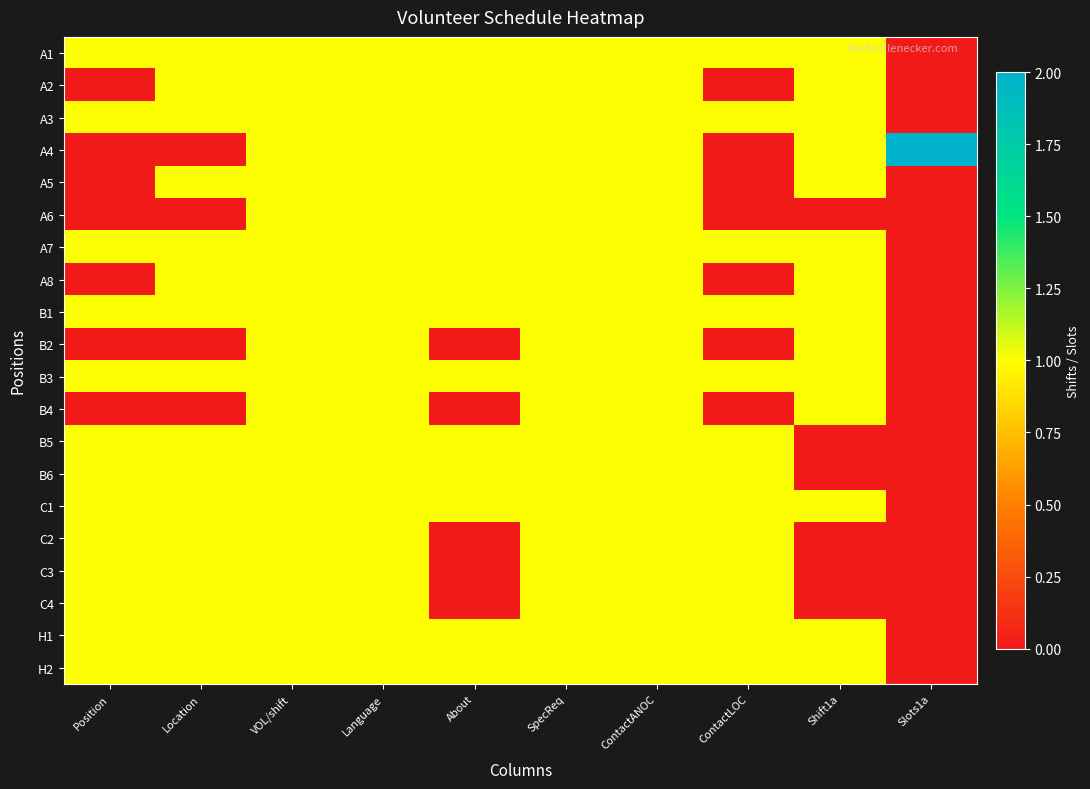

Reading left to right, list all the values displayed in this chart.

A1: Position=1	Location=1	VOL/shift=1	Language=1	About=1	SpecReq=1	ContactANOC=1	ContactLOC=1	Shift1a=1	Slots1a=0
A2: Position=0	Location=1	VOL/shift=1	Language=1	About=1	SpecReq=1	ContactANOC=1	ContactLOC=0	Shift1a=1	Slots1a=0
A3: Position=1	Location=1	VOL/shift=1	Language=1	About=1	SpecReq=1	ContactANOC=1	ContactLOC=1	Shift1a=1	Slots1a=0
A4: Position=0	Location=0	VOL/shift=1	Language=1	About=1	SpecReq=1	ContactANOC=1	ContactLOC=0	Shift1a=1	Slots1a=2
A5: Position=0	Location=1	VOL/shift=1	Language=1	About=1	SpecReq=1	ContactANOC=1	ContactLOC=0	Shift1a=1	Slots1a=0
A6: Position=0	Location=0	VOL/shift=1	Language=1	About=1	SpecReq=1	ContactANOC=1	ContactLOC=0	Shift1a=0	Slots1a=0
A7: Position=1	Location=1	VOL/shift=1	Language=1	About=1	SpecReq=1	ContactANOC=1	ContactLOC=1	Shift1a=1	Slots1a=0
A8: Position=0	Location=1	VOL/shift=1	Language=1	About=1	SpecReq=1	ContactANOC=1	ContactLOC=0	Shift1a=1	Slots1a=0
B1: Position=1	Location=1	VOL/shift=1	Language=1	About=1	SpecReq=1	ContactANOC=1	ContactLOC=1	Shift1a=1	Slots1a=0
B2: Position=0	Location=0	VOL/shift=1	Language=1	About=0	SpecReq=1	ContactANOC=1	ContactLOC=0	Shift1a=1	Slots1a=0
B3: Position=1	Location=1	VOL/shift=1	Language=1	About=1	SpecReq=1	ContactANOC=1	ContactLOC=1	Shift1a=1	Slots1a=0
B4: Position=0	Location=0	VOL/shift=1	Language=1	About=0	SpecReq=1	ContactANOC=1	ContactLOC=0	Shift1a=1	Slots1a=0
B5: Position=1	Location=1	VOL/shift=1	Language=1	About=1	SpecReq=1	ContactANOC=1	ContactLOC=1	Shift1a=0	Slots1a=0
B6: Position=1	Location=1	VOL/shift=1	Language=1	About=1	SpecReq=1	ContactANOC=1	ContactLOC=1	Shift1a=0	Slots1a=0
C1: Position=1	Location=1	VOL/shift=1	Language=1	About=1	SpecReq=1	ContactANOC=1	ContactLOC=1	Shift1a=1	Slots1a=0
C2: Position=1	Location=1	VOL/shift=1	Language=1	About=0	SpecReq=1	ContactANOC=1	ContactLOC=1	Shift1a=0	Slots1a=0
C3: Position=1	Location=1	VOL/shift=1	Language=1	About=0	SpecReq=1	ContactANOC=1	ContactLOC=1	Shift1a=0	Slots1a=0
C4: Position=1	Location=1	VOL/shift=1	Language=1	About=0	SpecReq=1	ContactANOC=1	ContactLOC=1	Shift1a=0	Slots1a=0
H1: Position=1	Location=1	VOL/shift=1	Language=1	About=1	SpecReq=1	ContactANOC=1	ContactLOC=1	Shift1a=1	Slots1a=0
H2: Position=1	Location=1	VOL/shift=1	Language=1	About=1	SpecReq=1	ContactANOC=1	ContactLOC=1	Shift1a=1	Slots1a=0